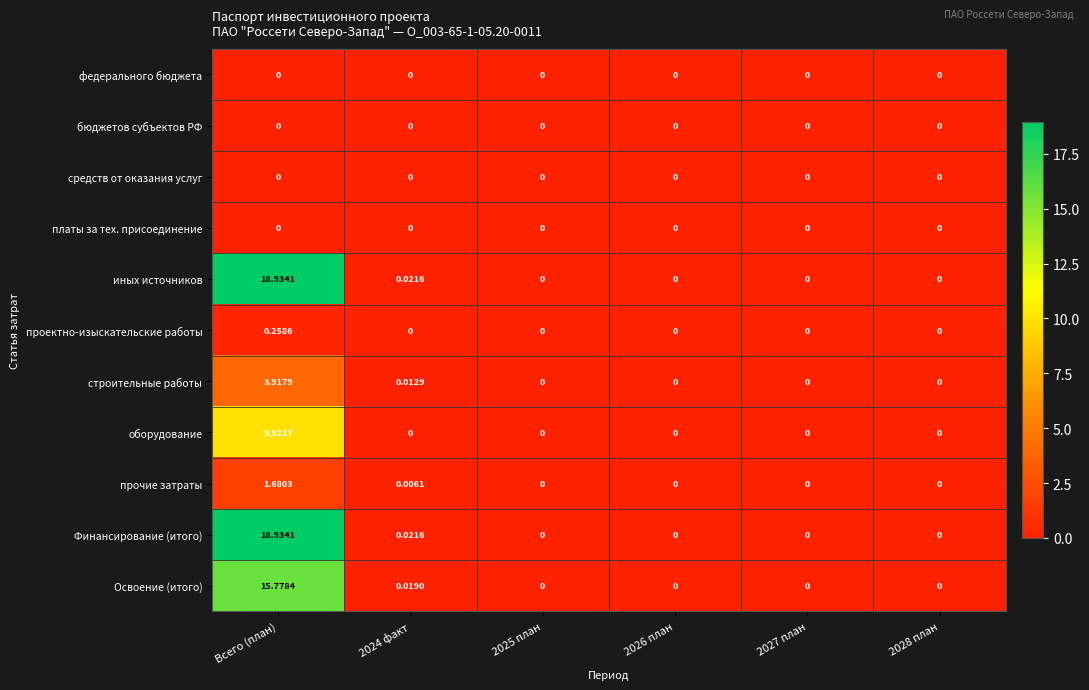

At which category does the chart reach its peak across all series?

Всего (план)